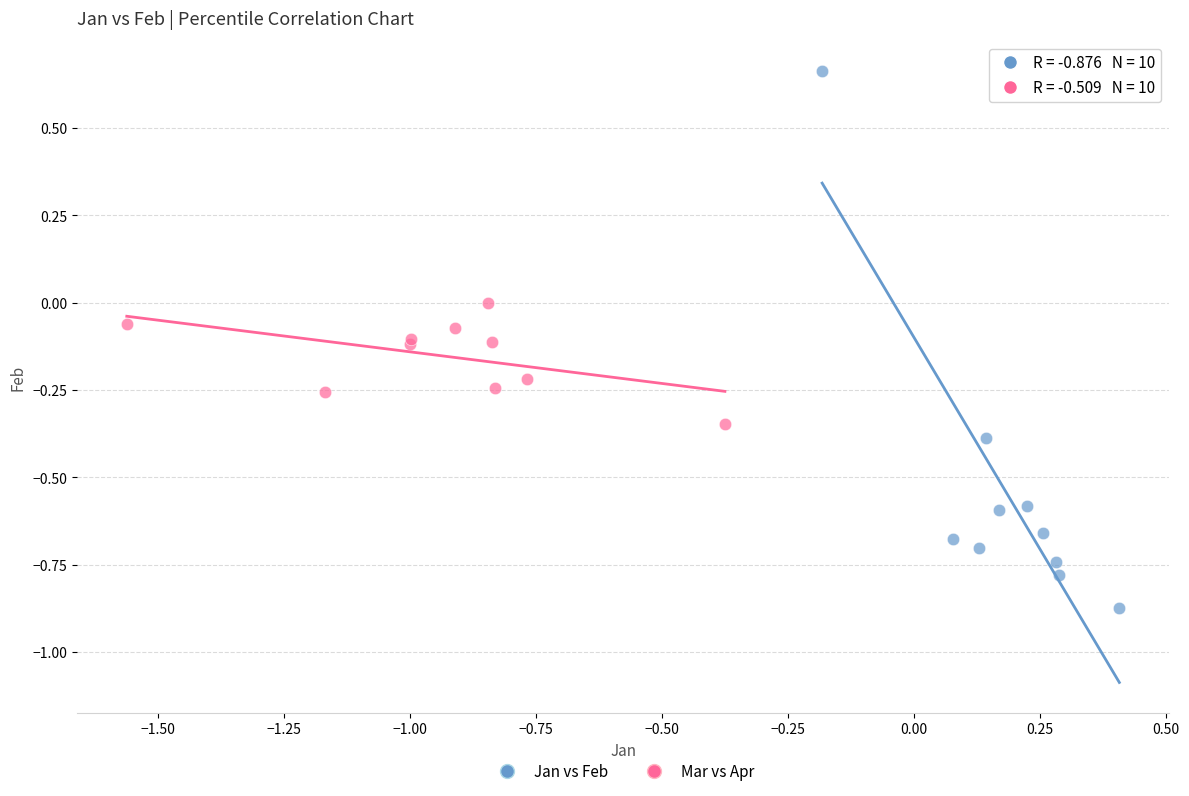

Which series reaches the maximum Y coordinate?

Jan vs Feb